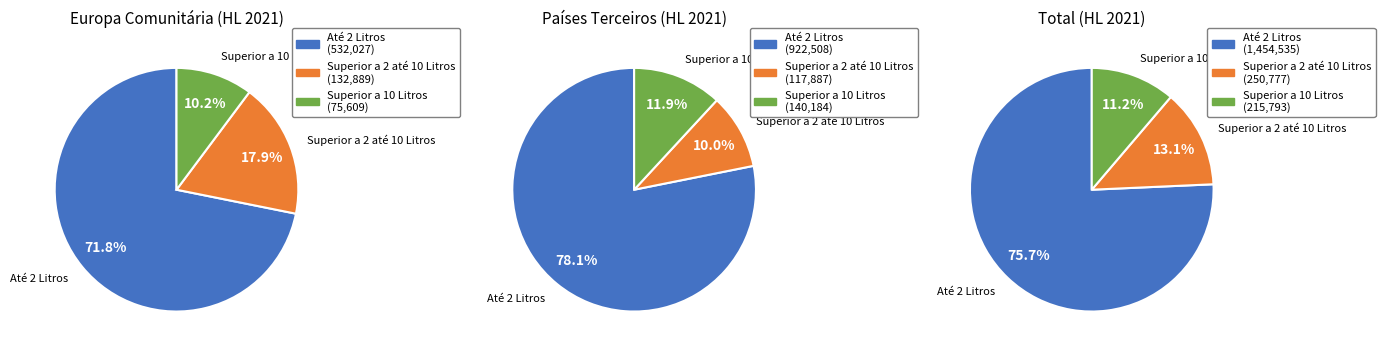

What percentage is the Europa Comunitária slice, to the nearest percent?

39%